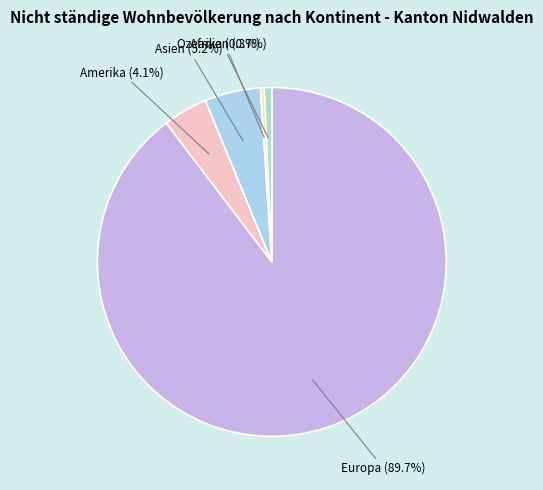

Does any single category account for the majority?

Yes